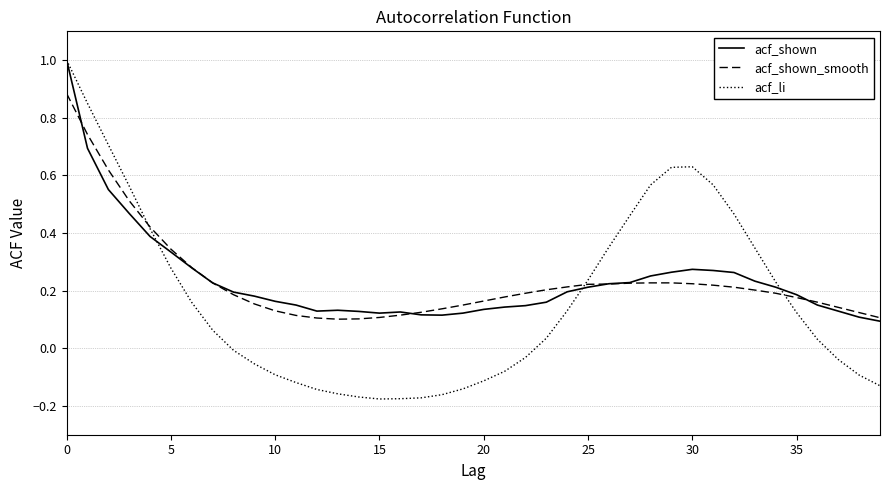

How many lines are shown in the chart?

3